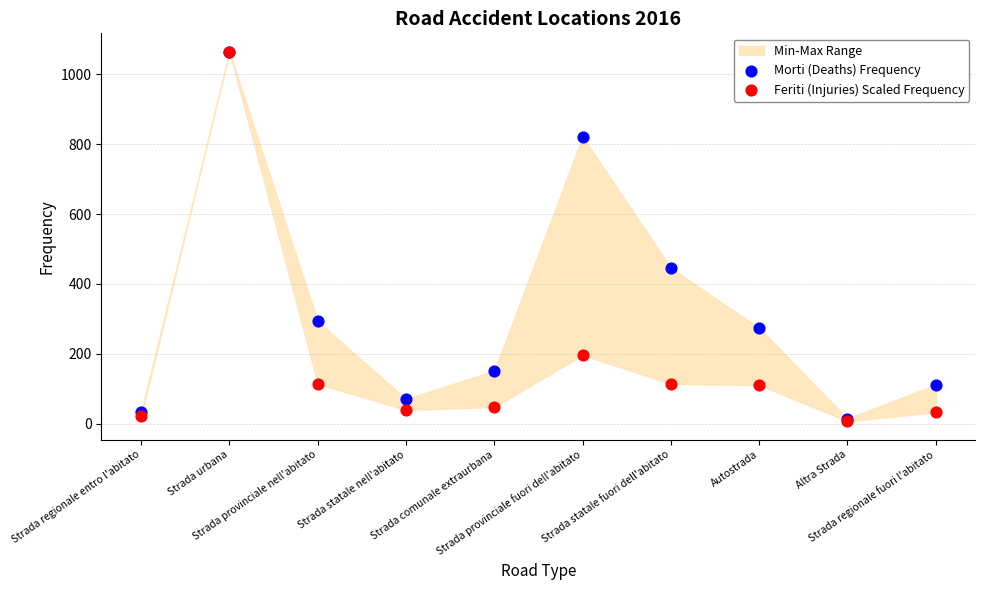

In the Feriti (Injuries) Scaled Frequency series, what Y value is closest to 535?

196.6